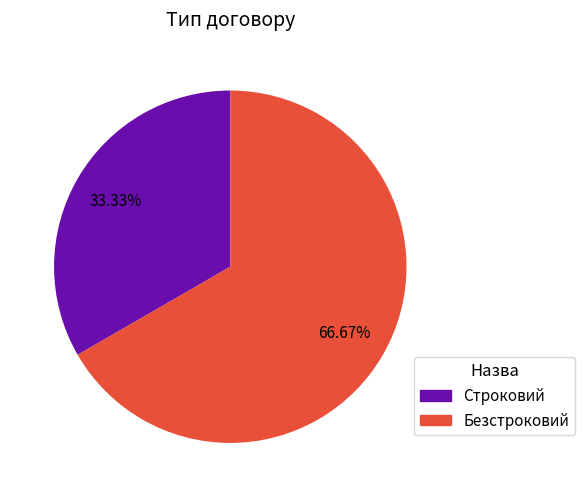

What portion of the pie excludes Безстроковий?

33.3%